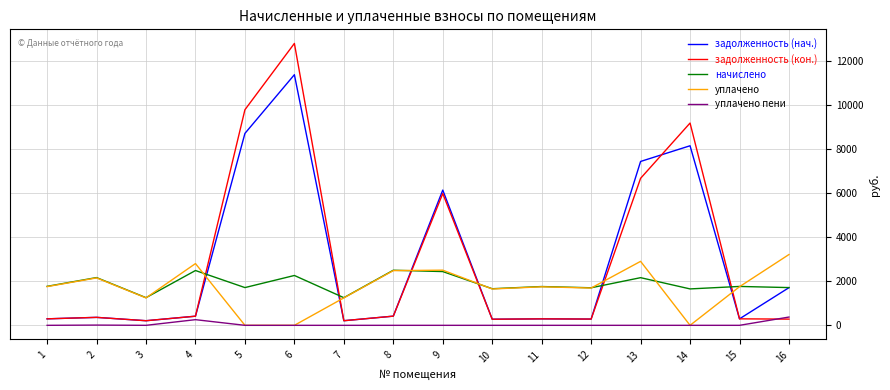

At which category does задолженность (нач.) reach its first local valley?

3